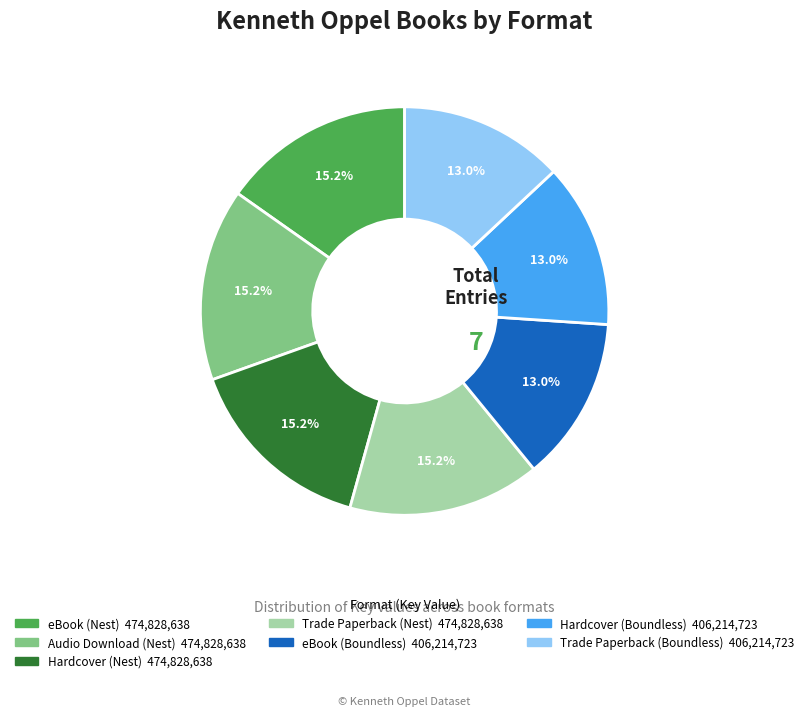

How many segments does this pie chart have?

7